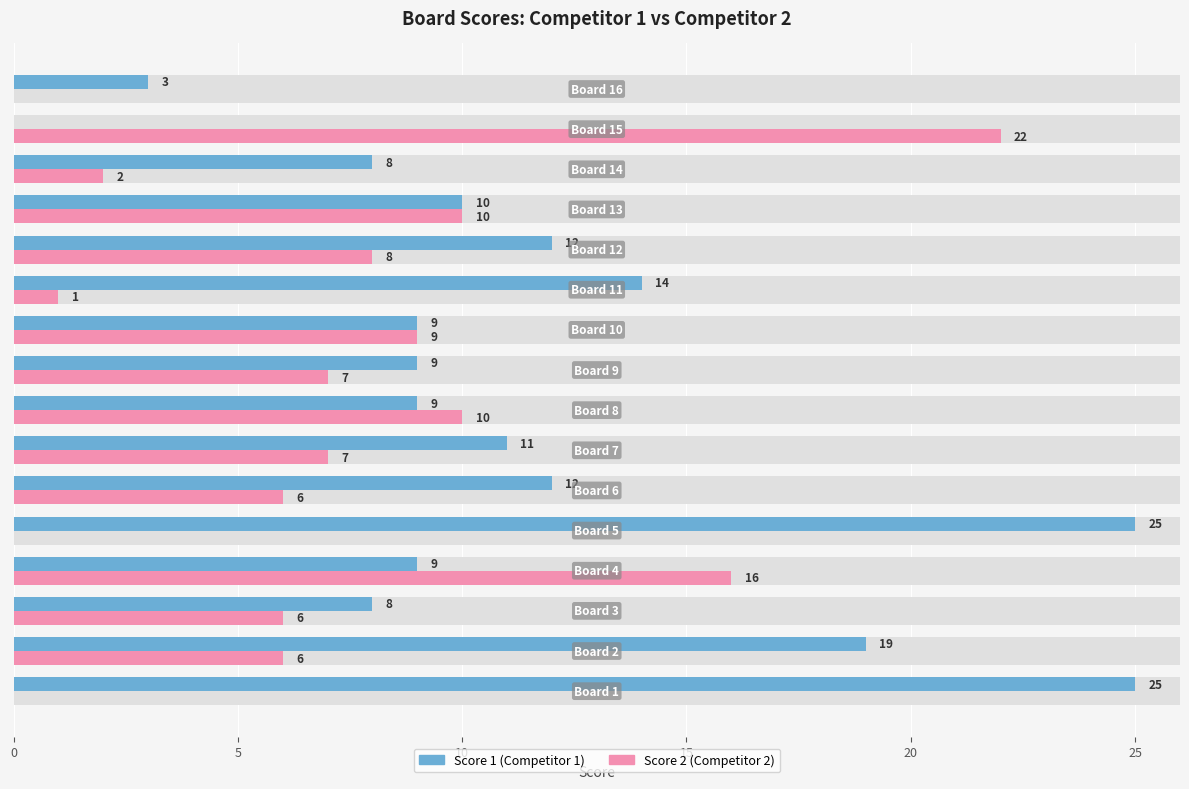

At which label does Score 2 (Competitor 2) first exceed 7?

15